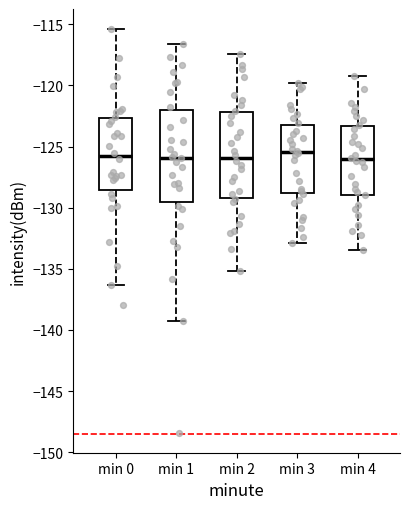

Where does the upper whisker of the box for min 4 end on the y-axis? The values are not printed on the chart, so give them approximately, as read against the axis.

-119.0